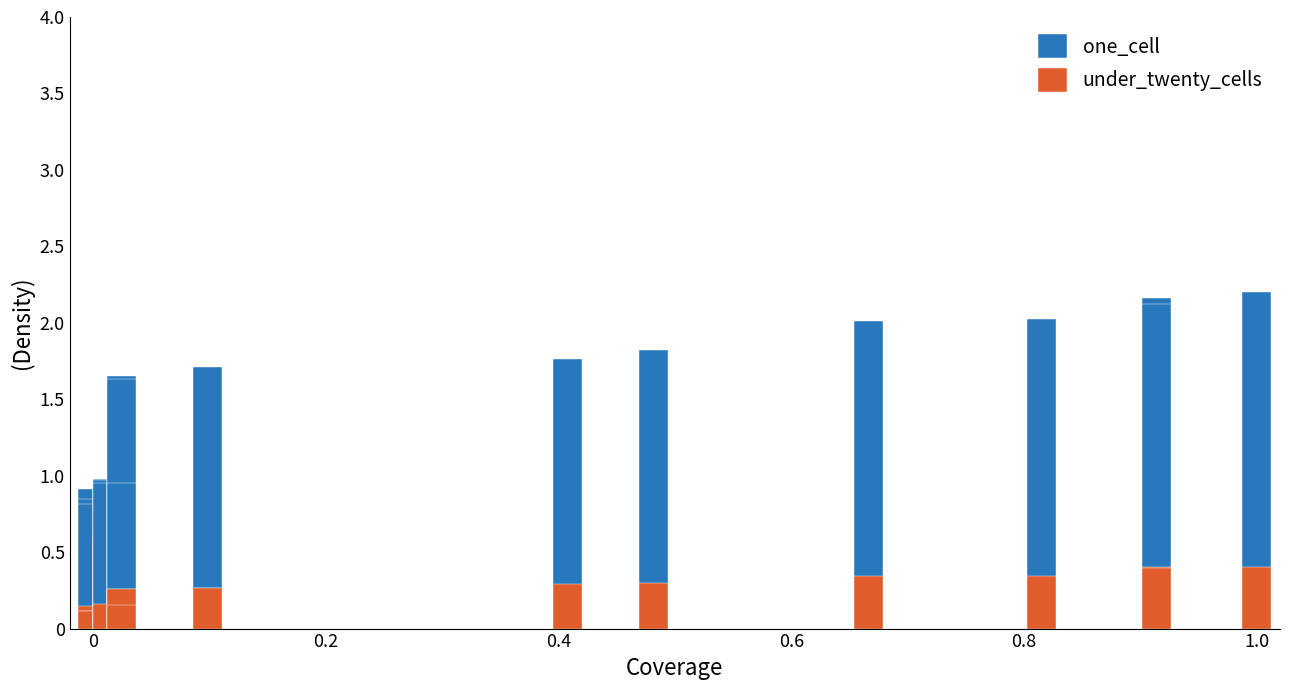

What is the value of the one_cell bar at the 1st from the left?

0.8